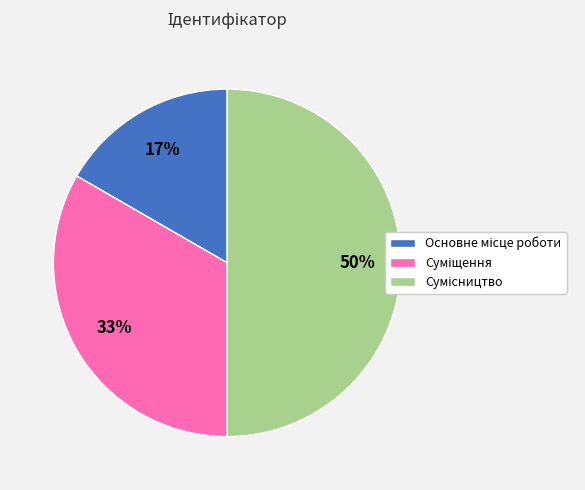

How many slices are in this pie chart?

3